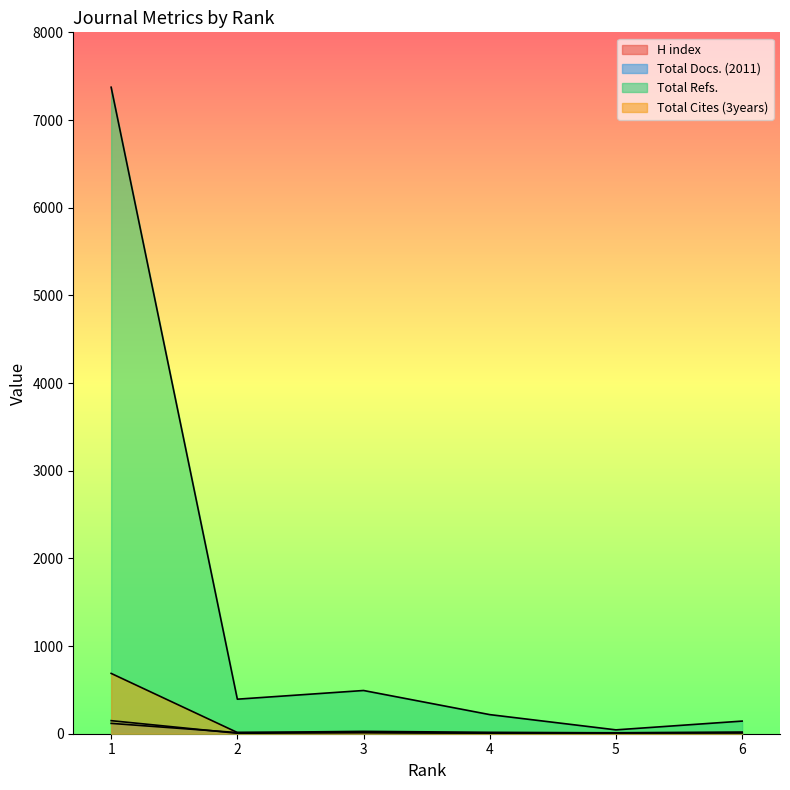

At which category does H index reach its first local valley?

2